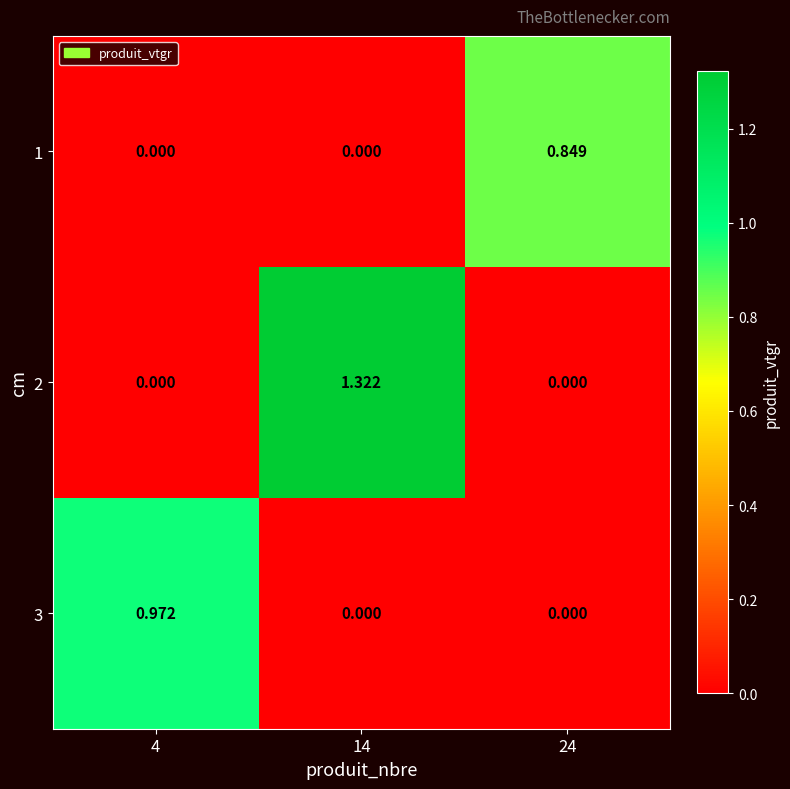

Is the value of 1 at 24 greater than the value of 3 at 24?

Yes